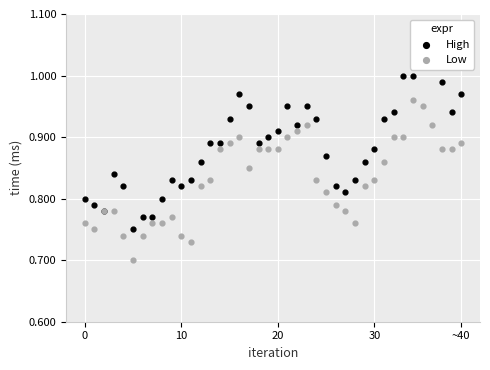

Which series contains the highest Y value?

High